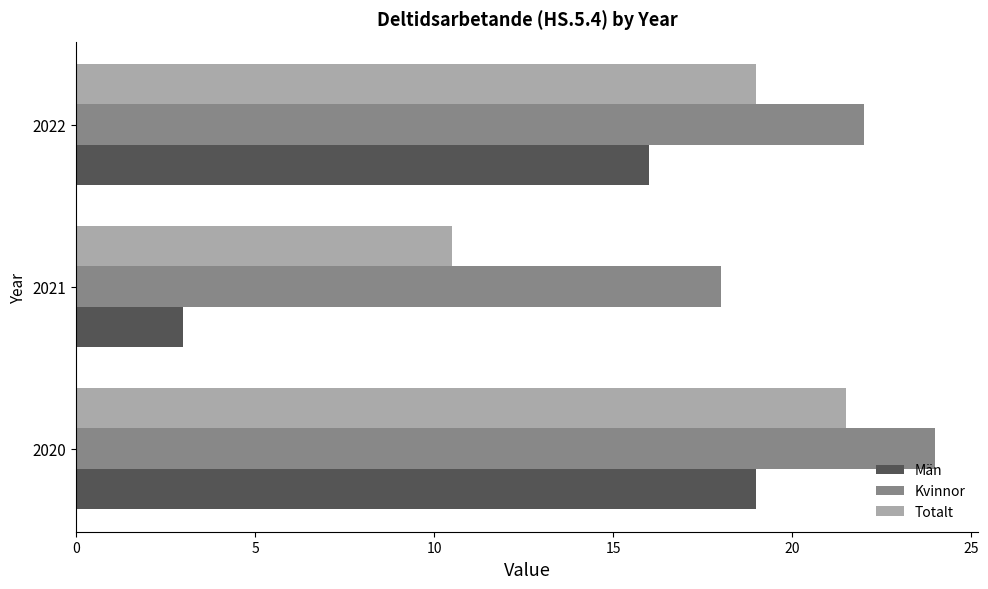

Where is Män nearest to the value 11?

2022